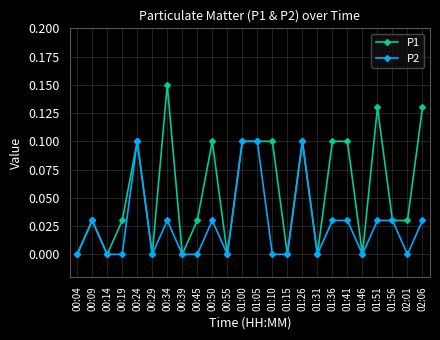

Is it true that P1 equals 0.0 at 00:55?

True